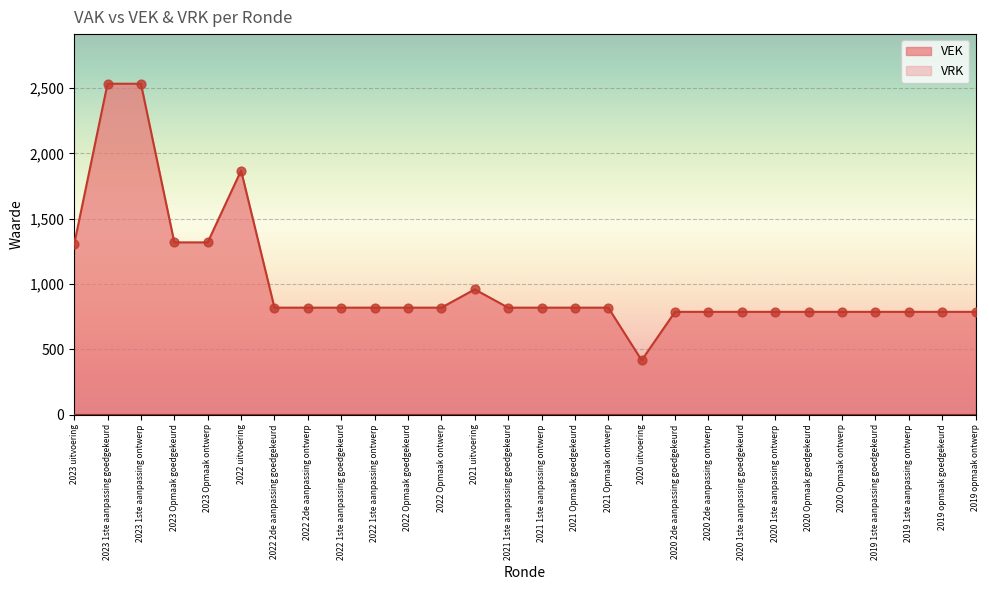

Approximately how many times larger is the value at 2019 1ste aanpassing goedgekeurd compared to 2022 Opmaak ontwerp?

1.0